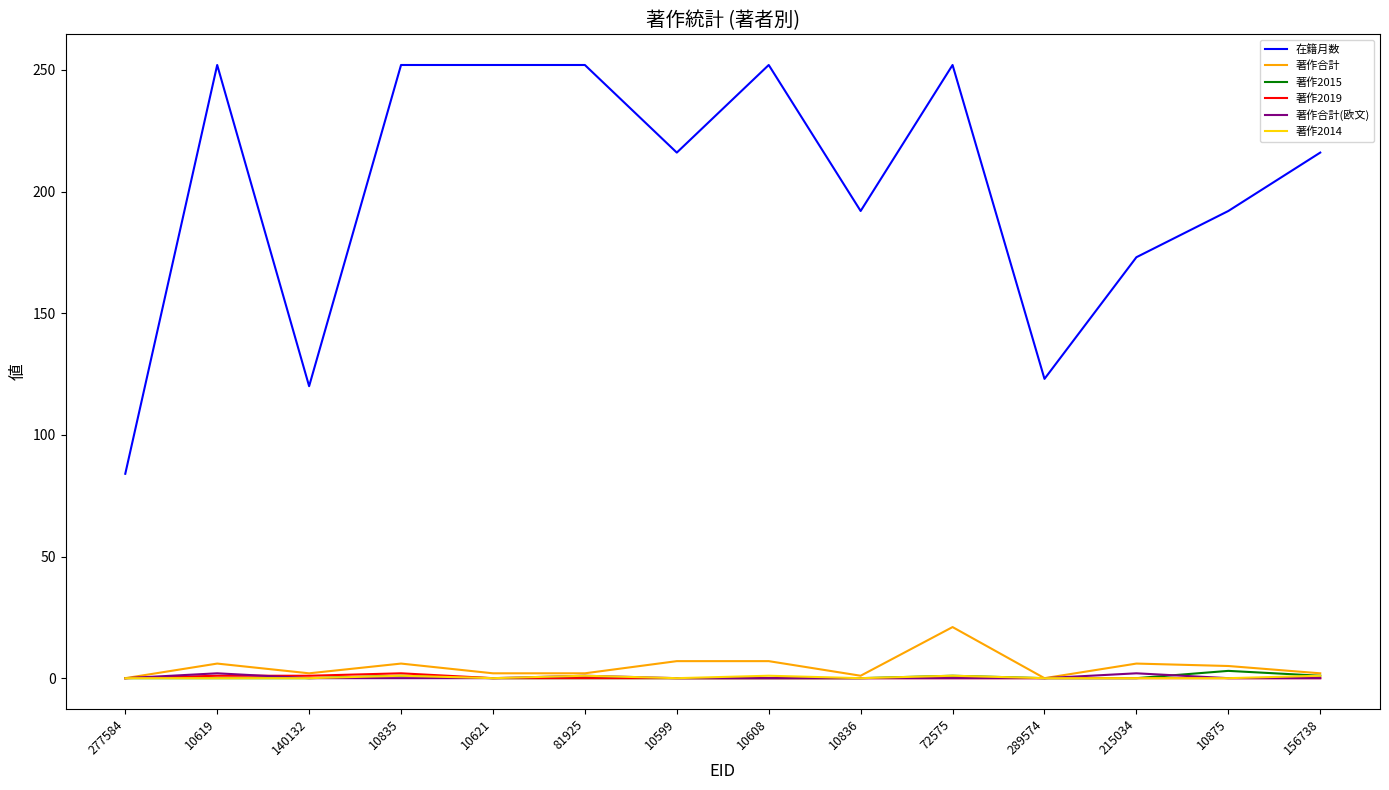

Which series has the largest range (max minus min)?

在籍月数